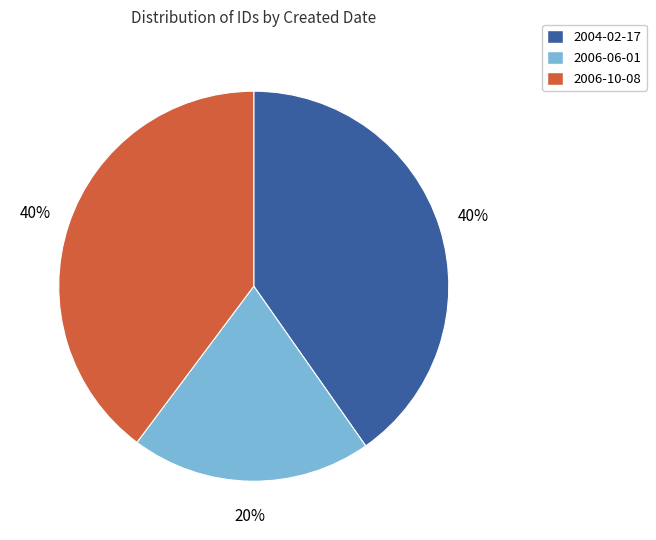

To the nearest percent, what is the combined percentage of 2004-02-17 and 2006-10-08?

80%